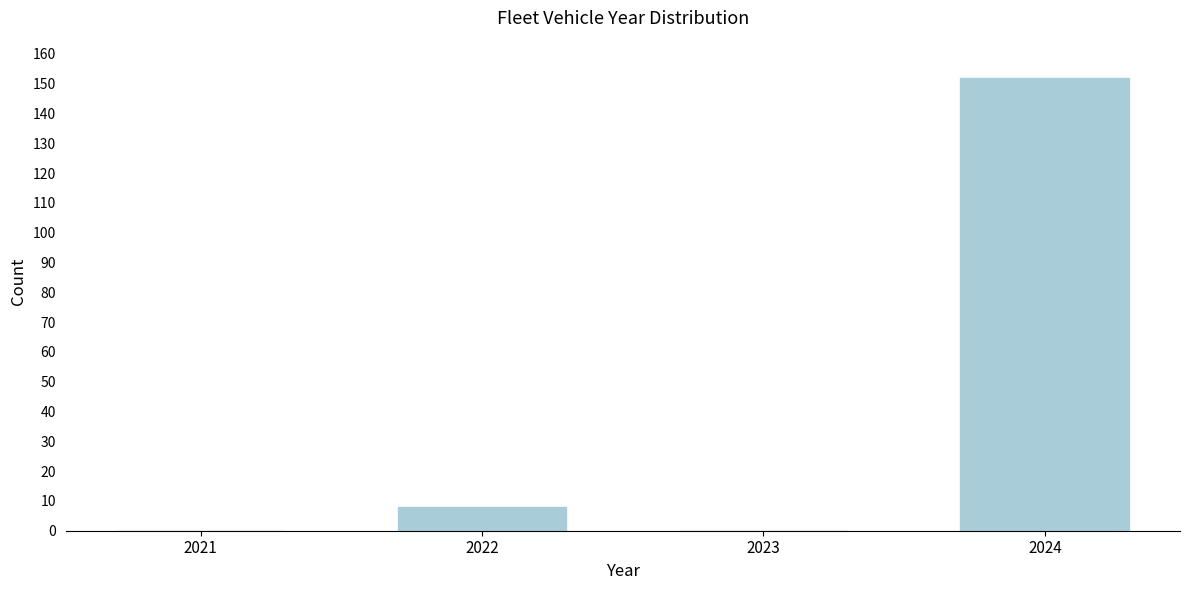

Reading left to right, what are all the values shown in this chart?

2021=0	2022=8	2023=0	2024=152